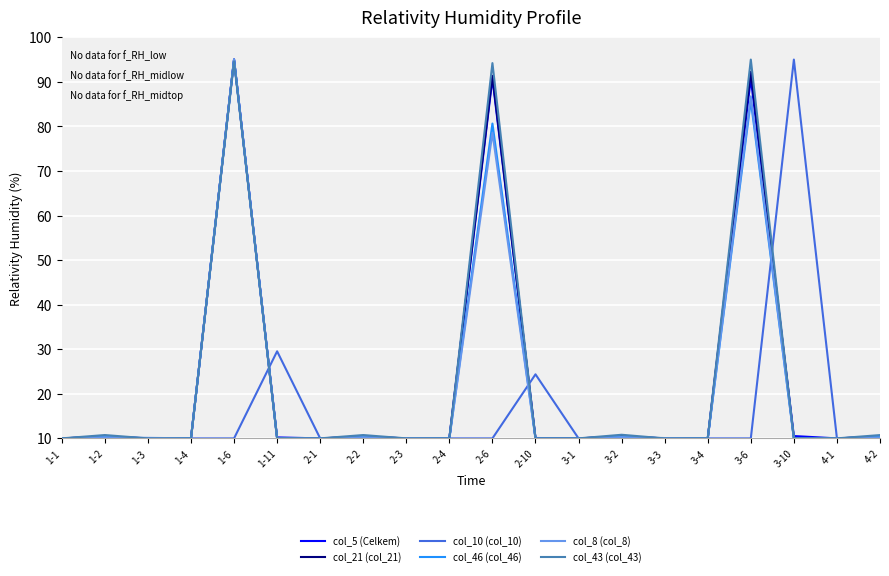

What is the total value across all series at 3-1?

60.0